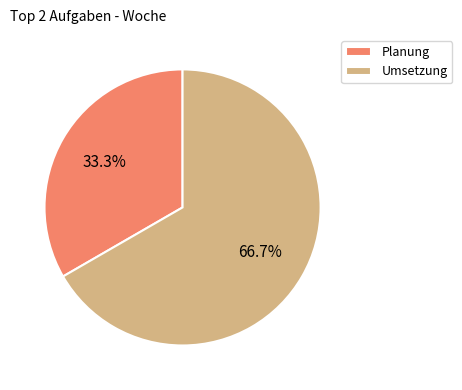

Does Umsetzung account for over 50% of the chart?

Yes